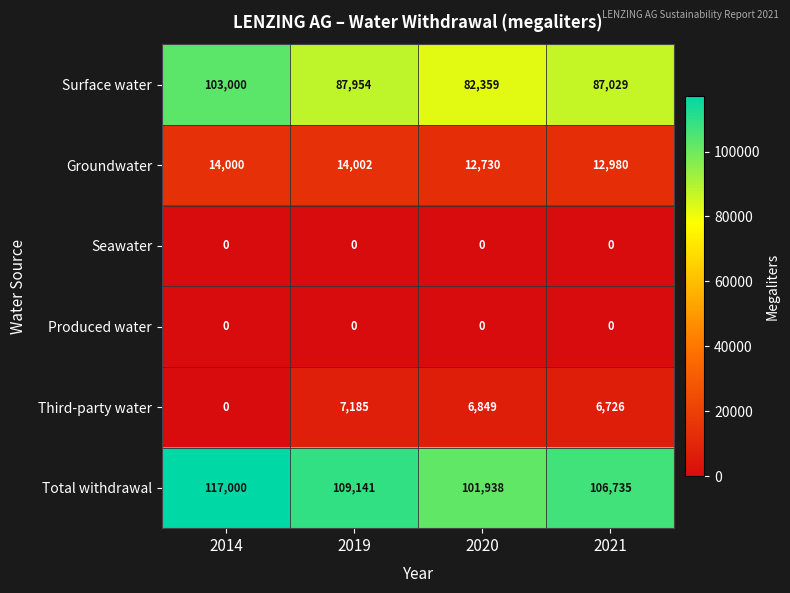

At which label does Third-party water first exceed 6849?

2019